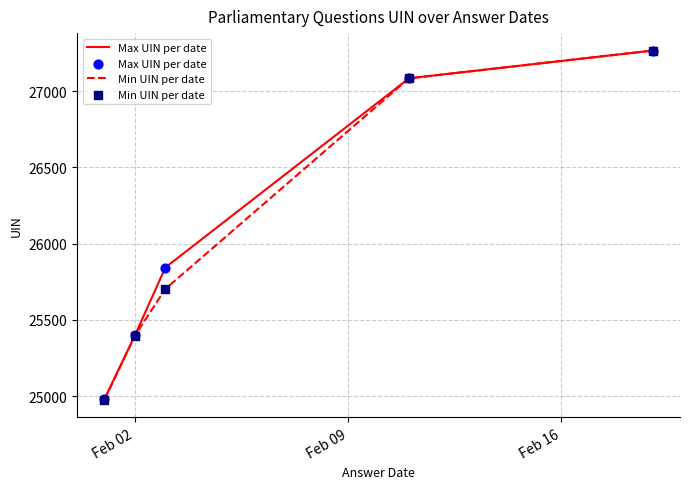

What is the greatest value displayed?

27267